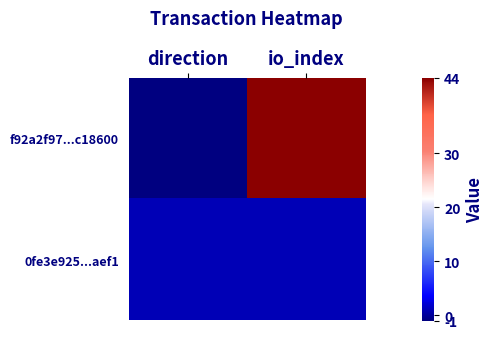

Which series has the largest total across all categories?

f92a2f97...c18600